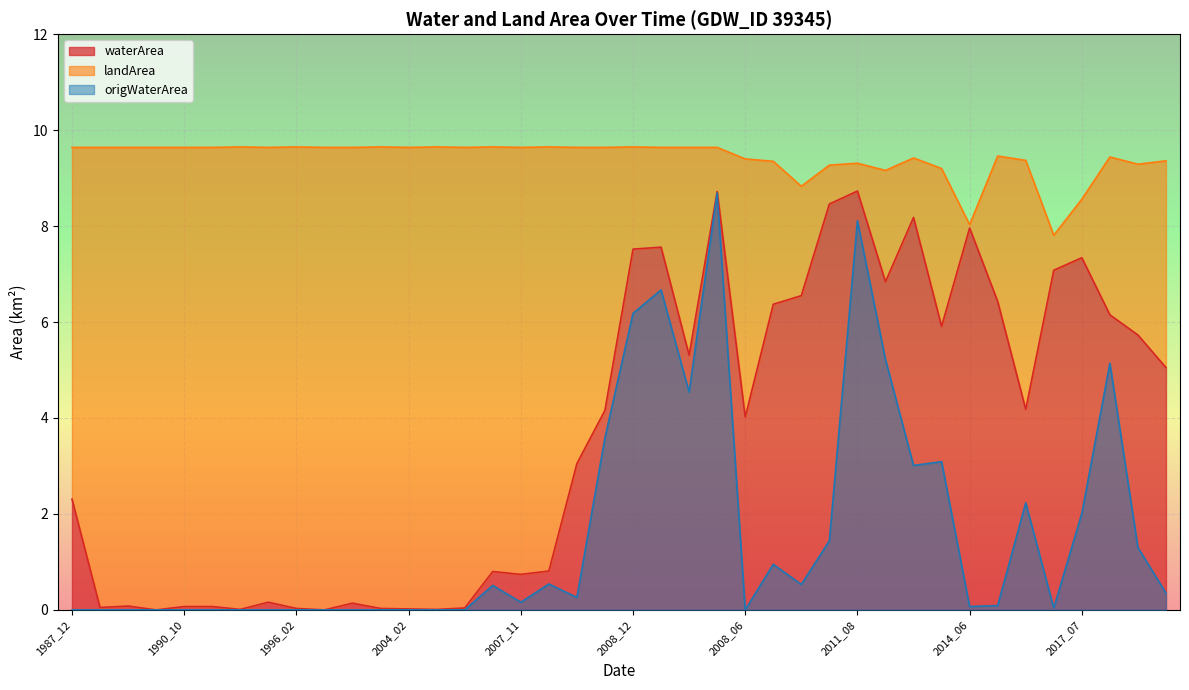

How many positive values does the origWaterArea series have?

24